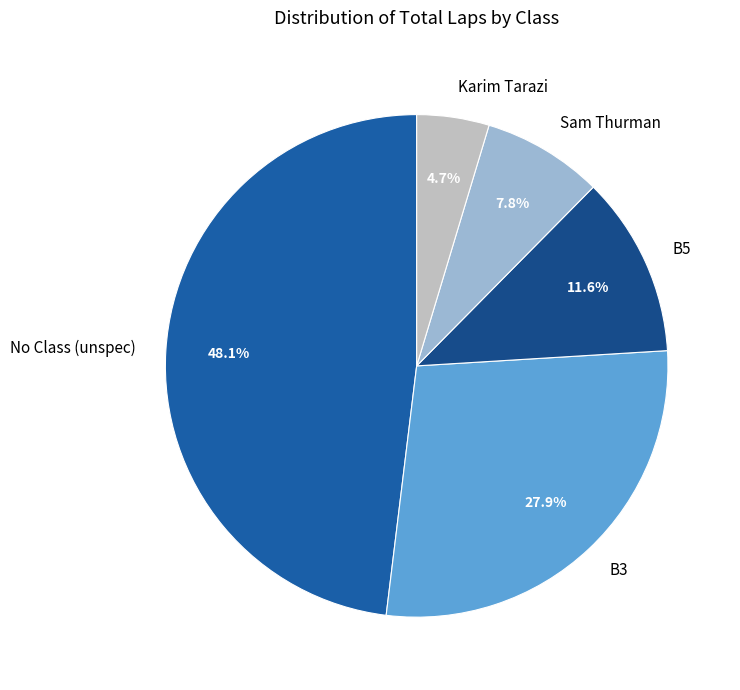

What is the smallest slice in the pie chart?

Karim Tarazi